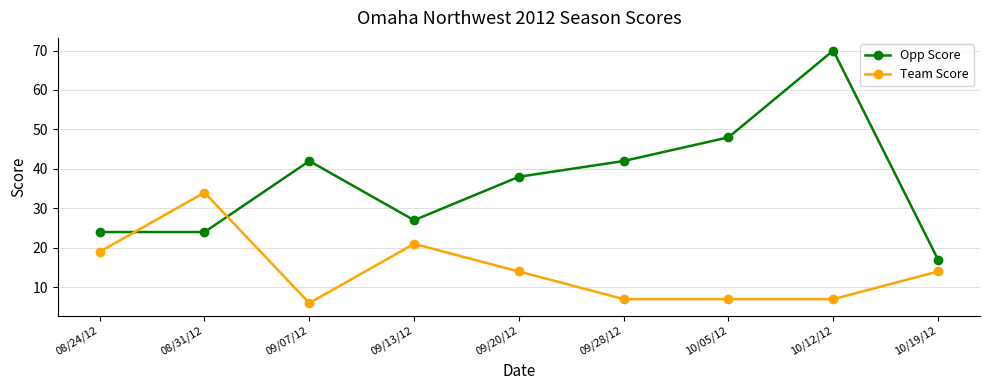

Count the number of data series in this chart.

2